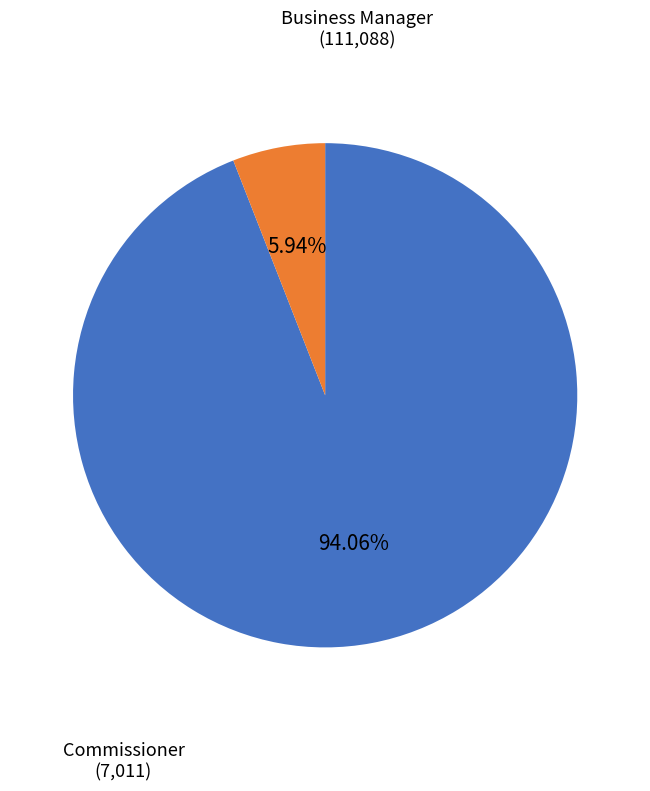

How many segments does this pie chart have?

2